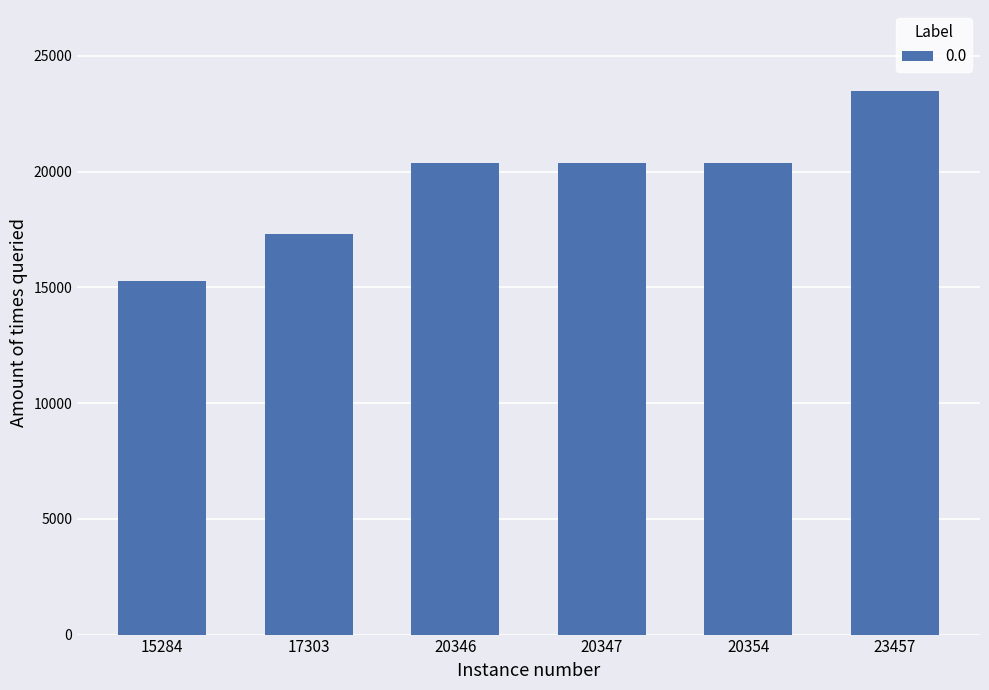

The value at 20346 is 35460. True or false?

False